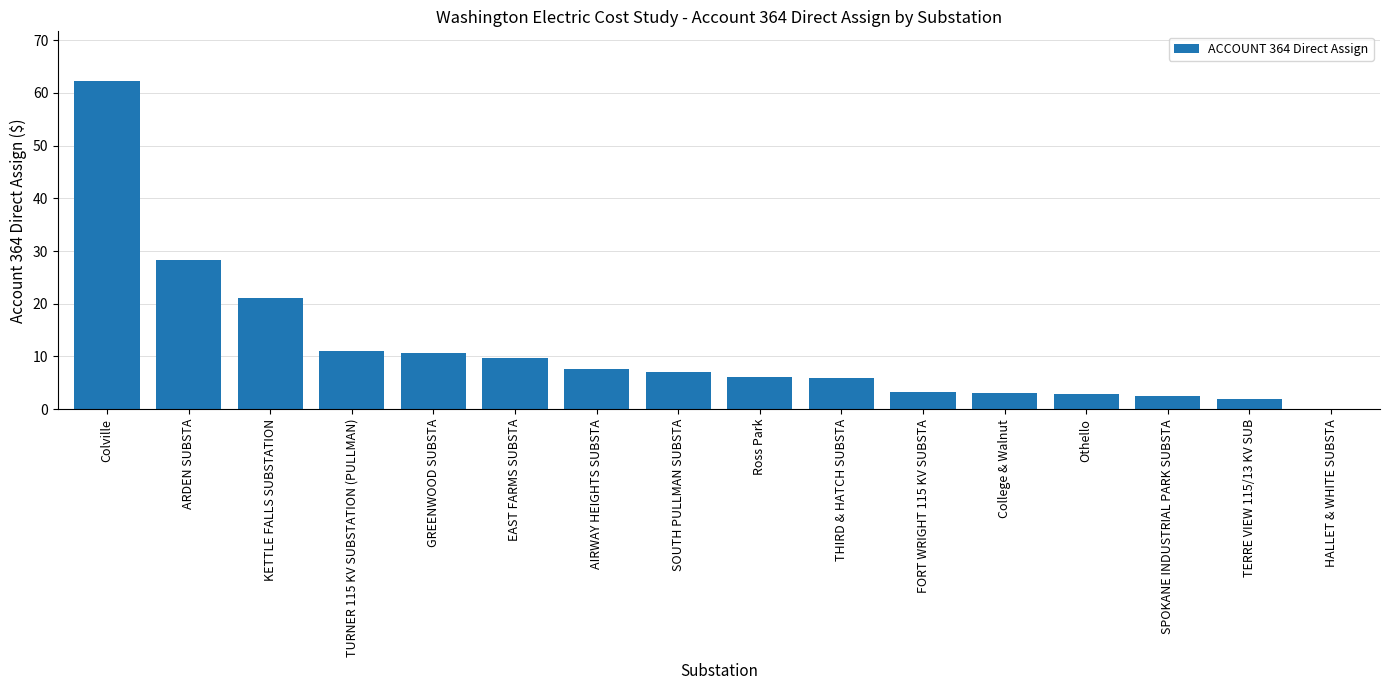

What is the approximate value at GREENWOOD SUBSTA?

10.7